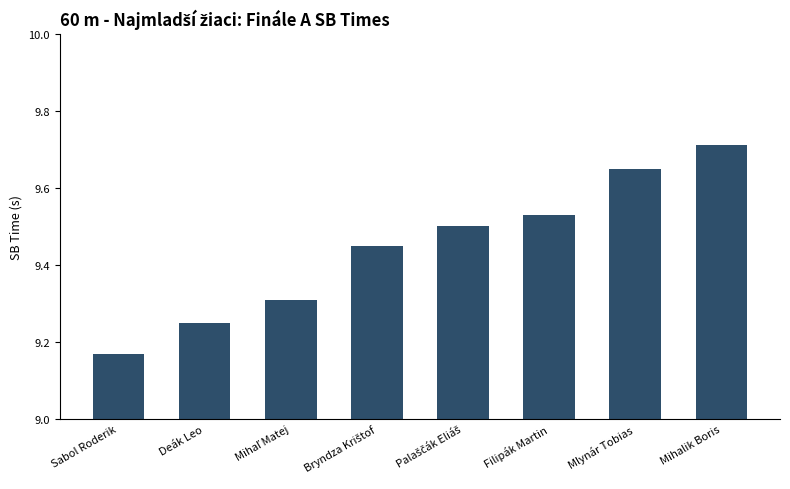

Between Sabol Roderik and Filipák Martin, which is larger?

Filipák Martin